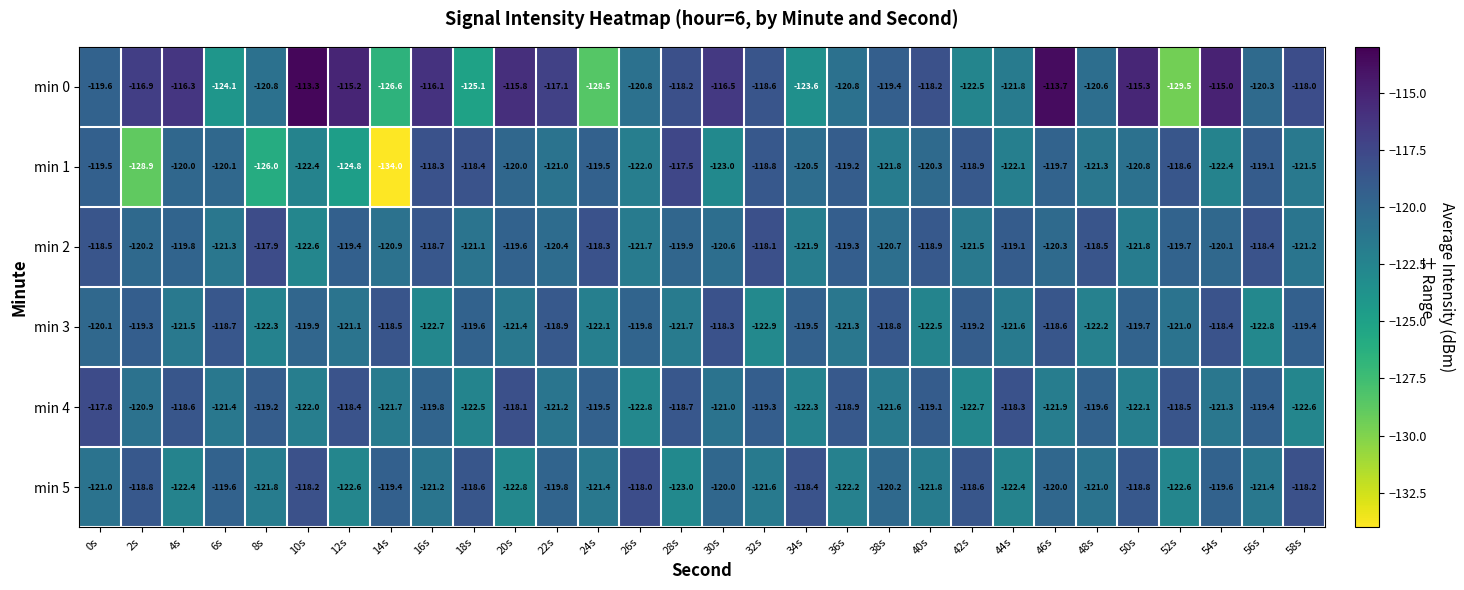

True or false: min 4 has a value of -57.8 at 10s.

False